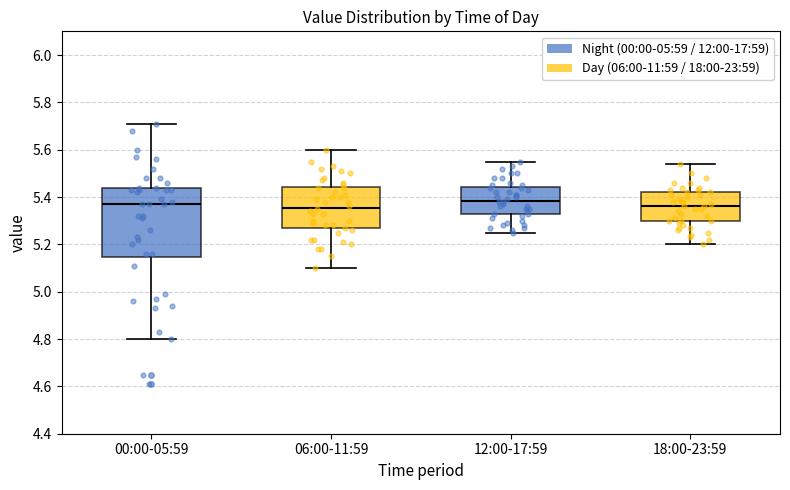

Where is the lower edge of the box for 12:00-17:59 on the y-axis? The values are not printed on the chart, so give them approximately, as read against the axis.

5.32